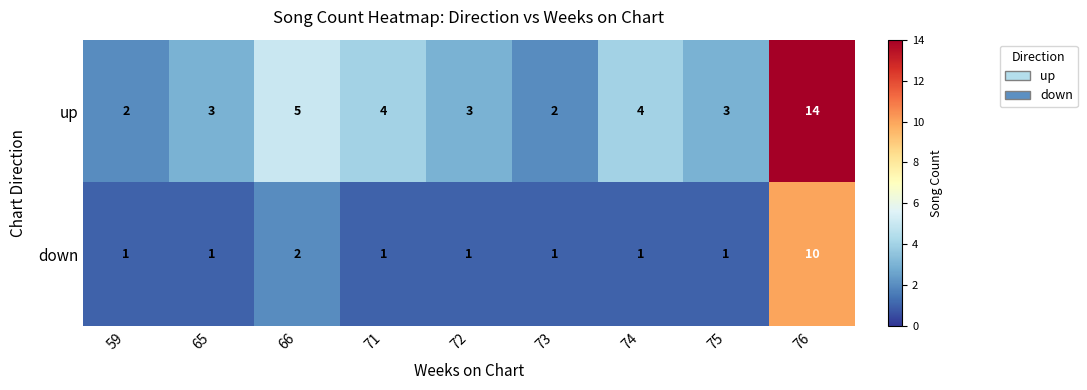

True or false: up has a value of 2 at 65.

False